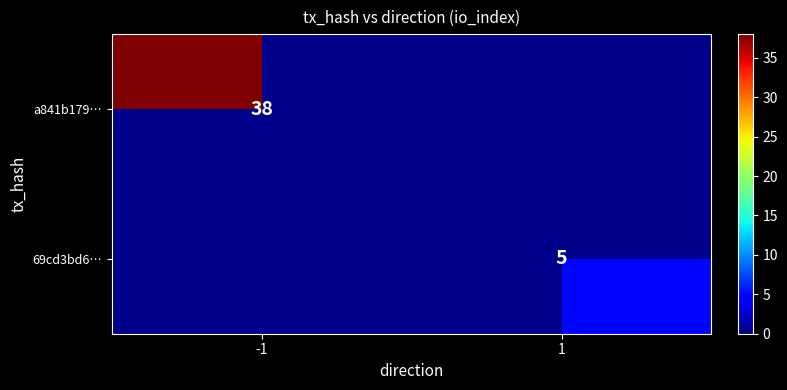

At which category does the chart reach its peak across all series?

-1